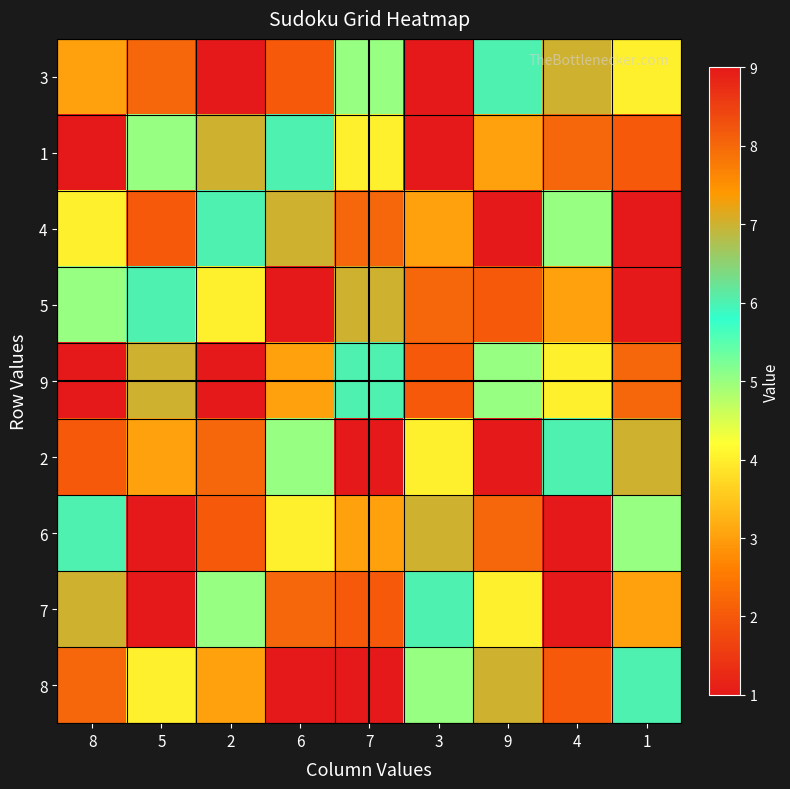

Between 5 and 4, which series saw the biggest shift?

6